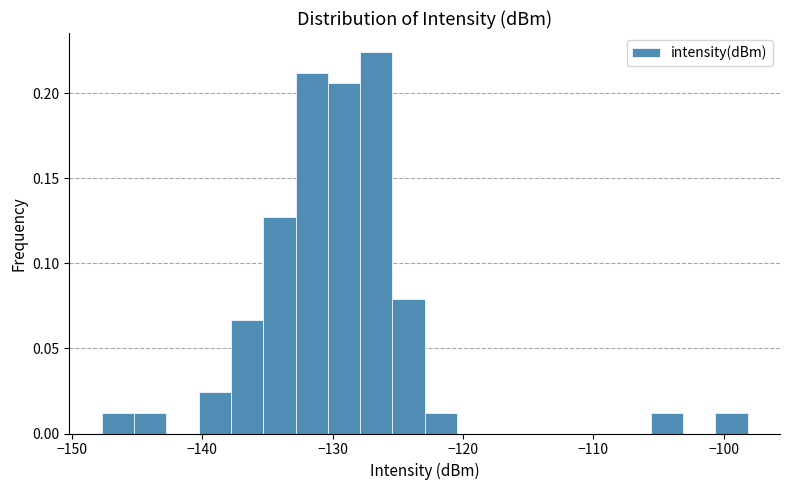

Read against the x-axis, roughly where is the centre of the tallest bar?

-127